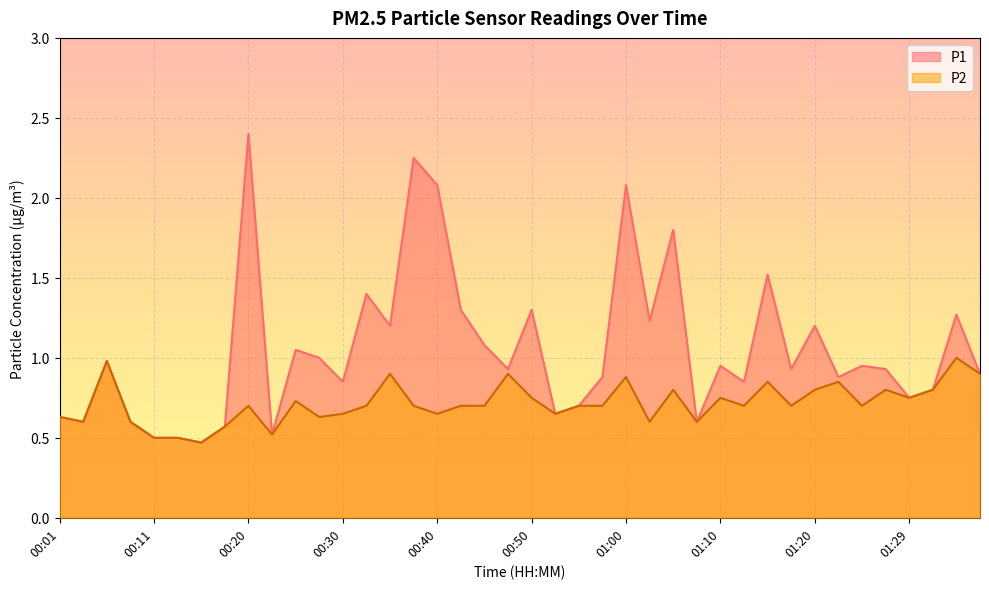

At which category does the chart reach its minimum across all series?

00:16